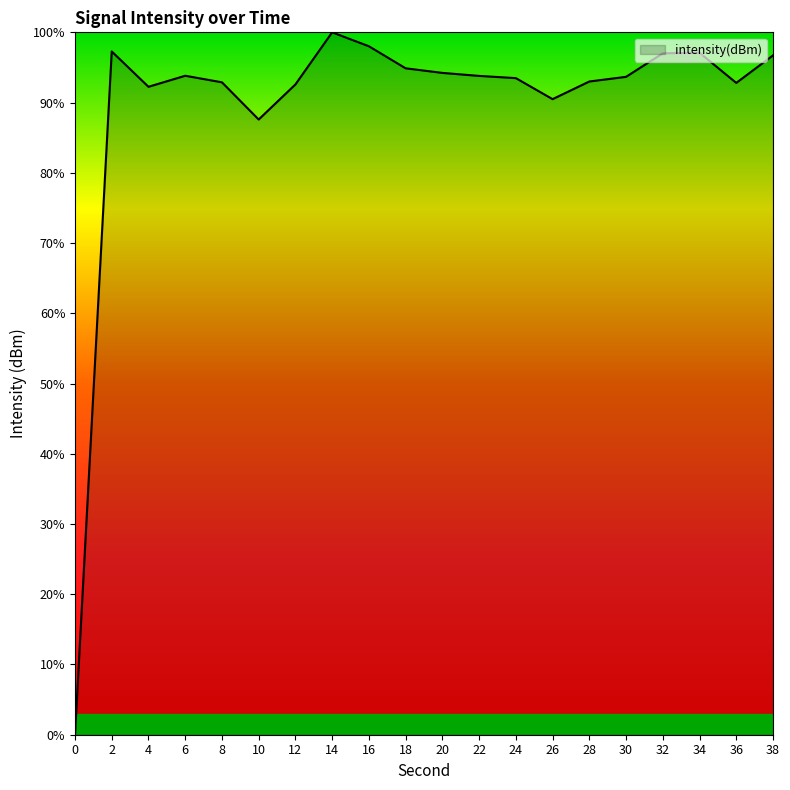

What is the difference between the second highest and second lowest values?

10.4